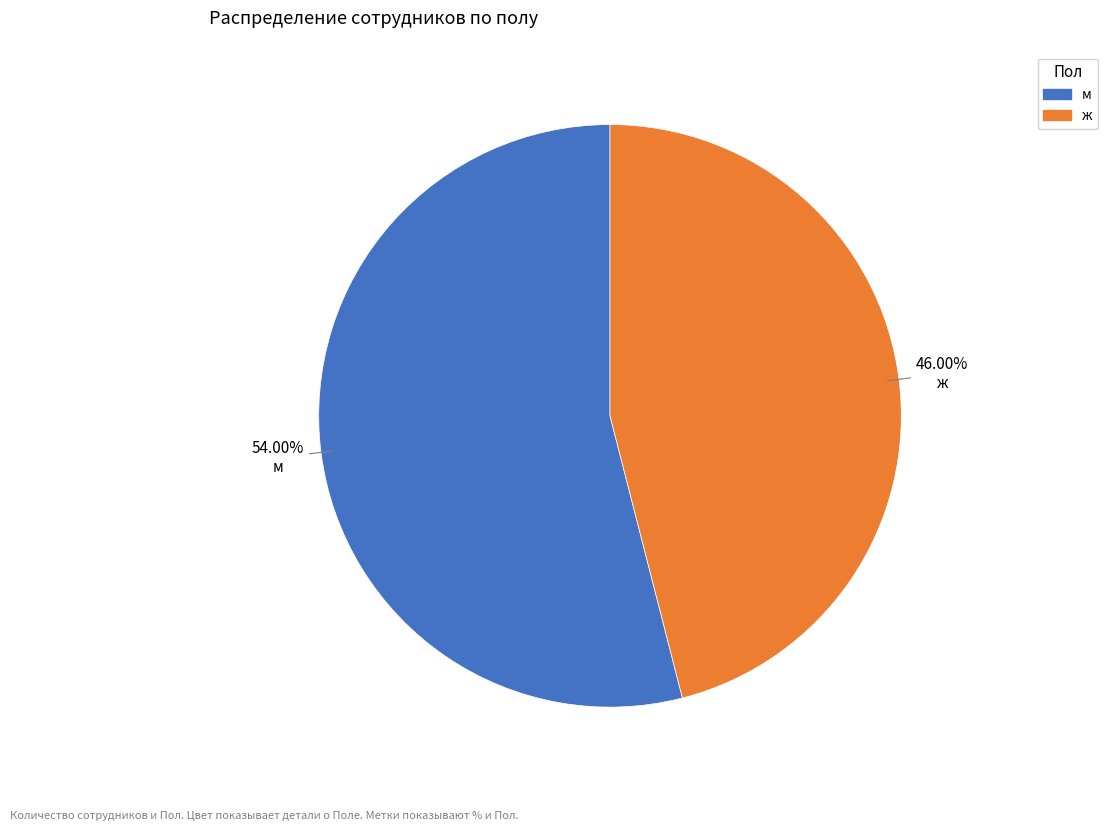

The ж slice represents 40% of the pie. True or false?

False